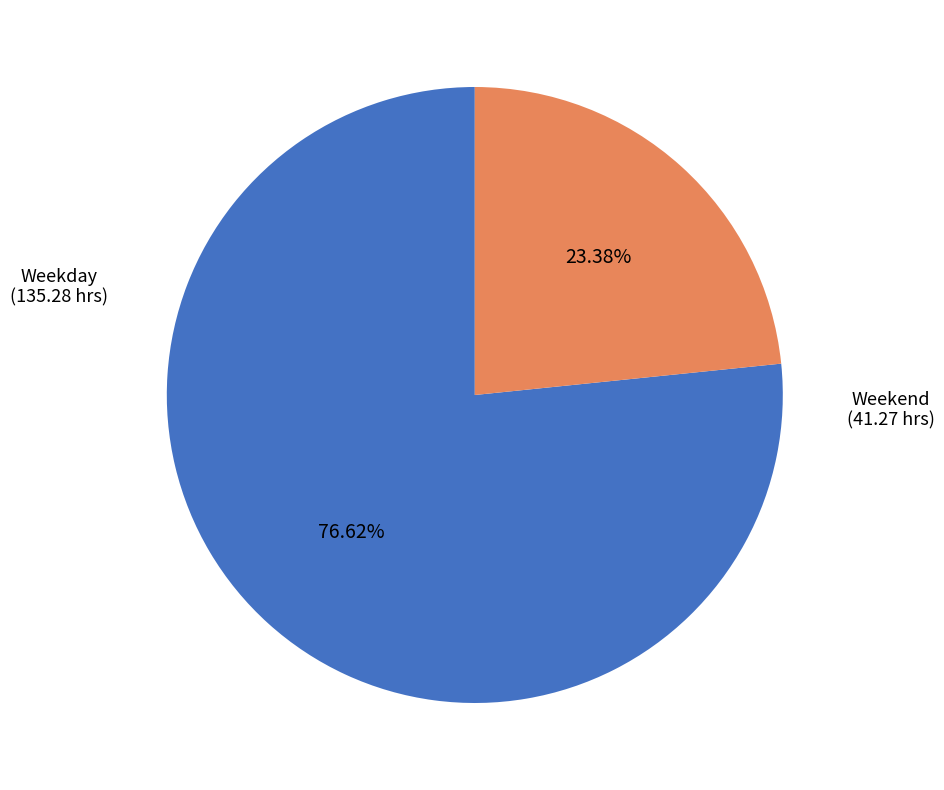

How many slices are in this pie chart?

2